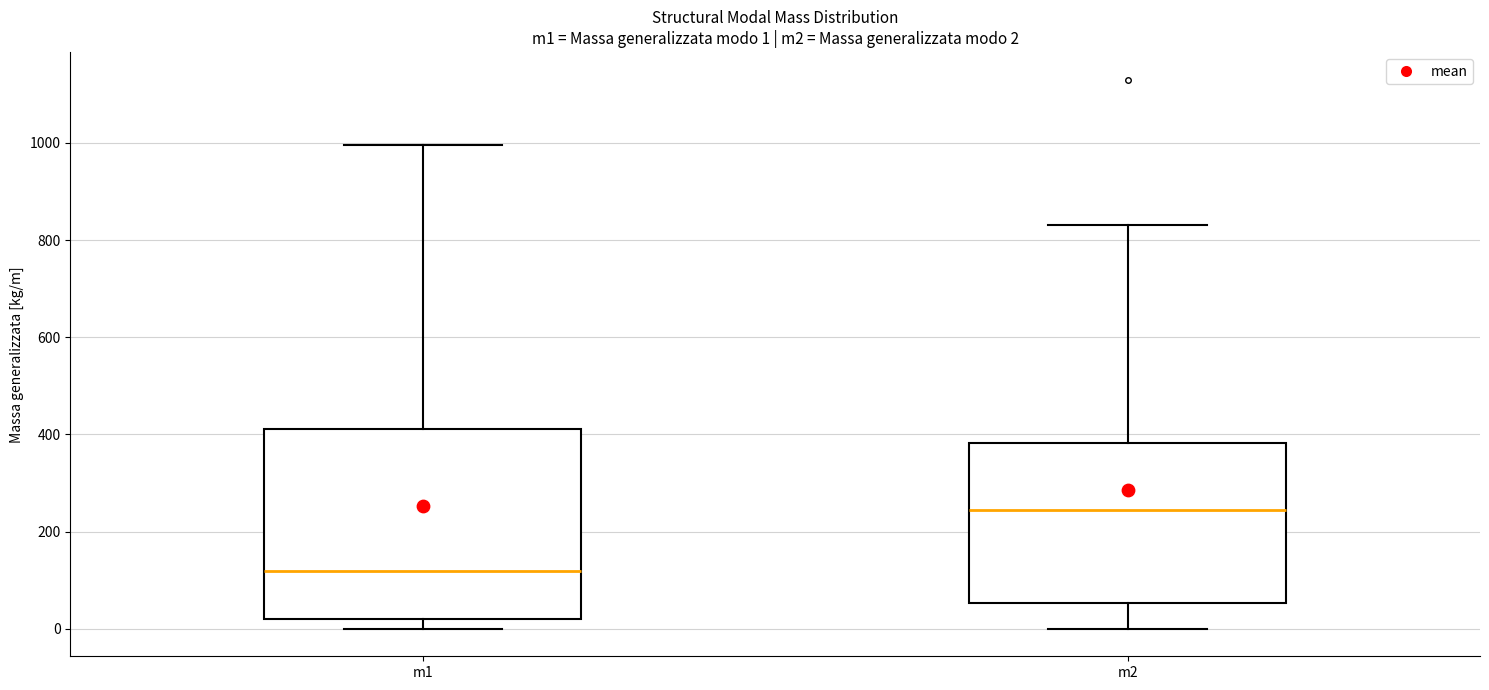

Which box is the tallest, from its lower edge to its upper edge?

m1